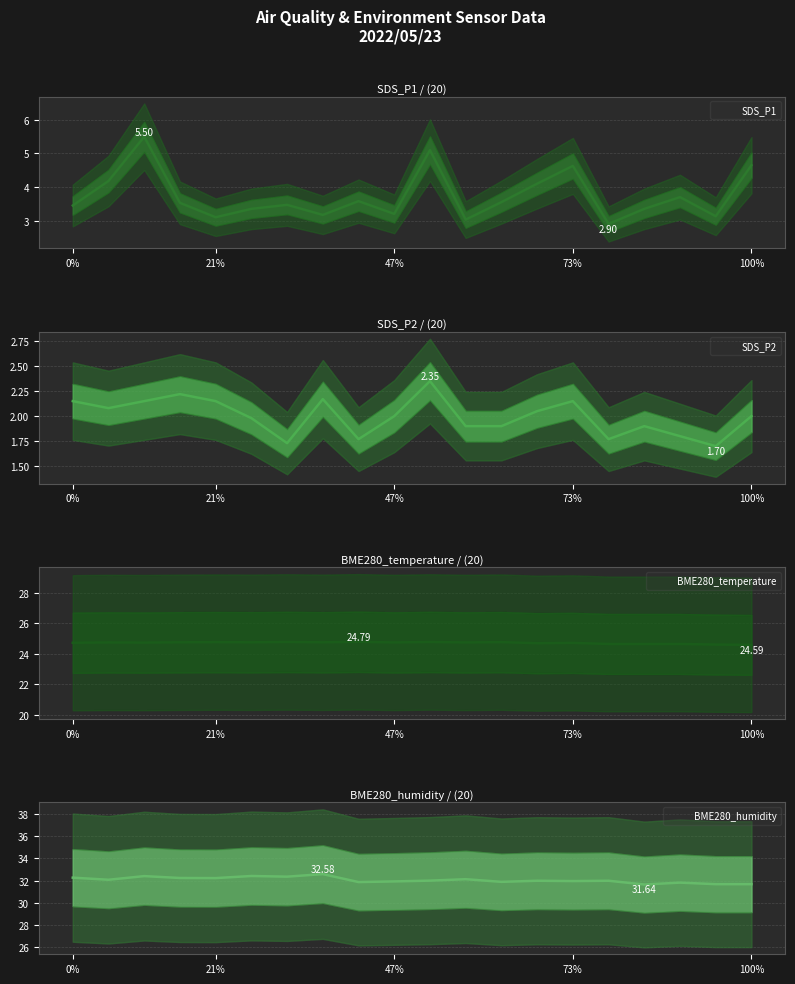

At how many categories does at least one series exceed 15?

20